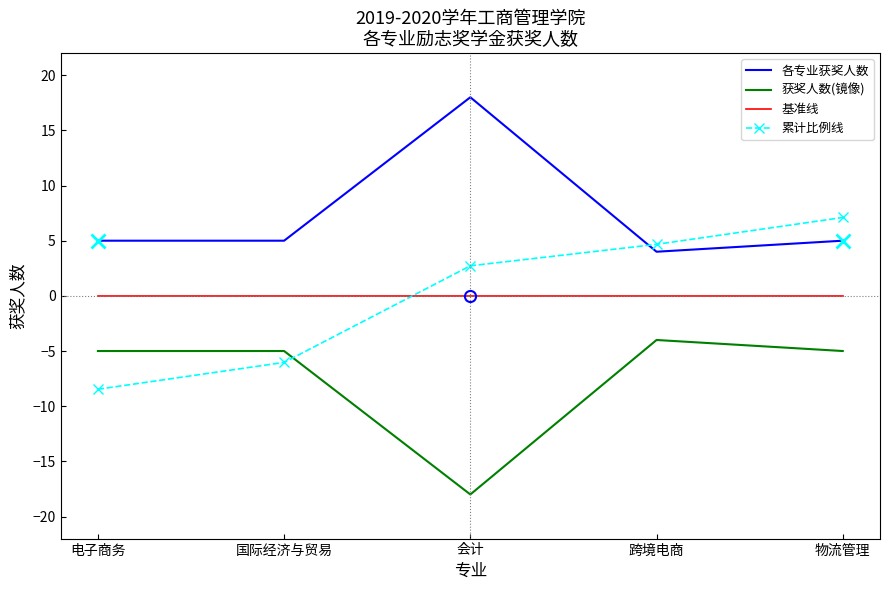

True or false: 基准线 and 各专业获奖人数 cross at least once.

False